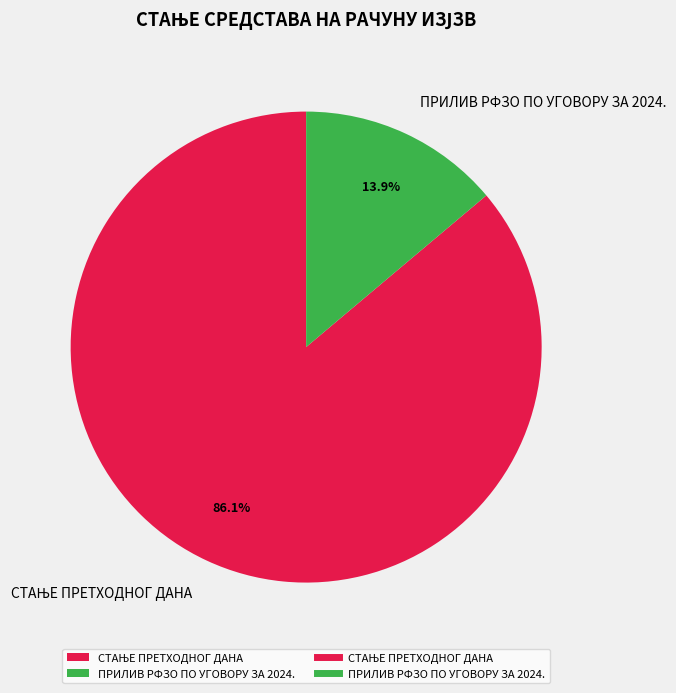

Does ПРИЛИВ РФЗО ПО УГОВОРУ ЗА 2024. account for over 50% of the chart?

No